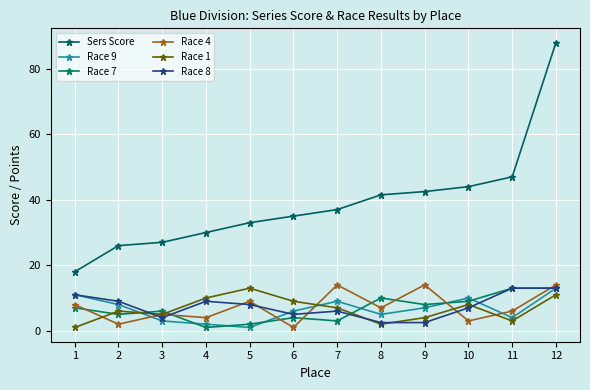

At which category is the sum across all series the highest?

12